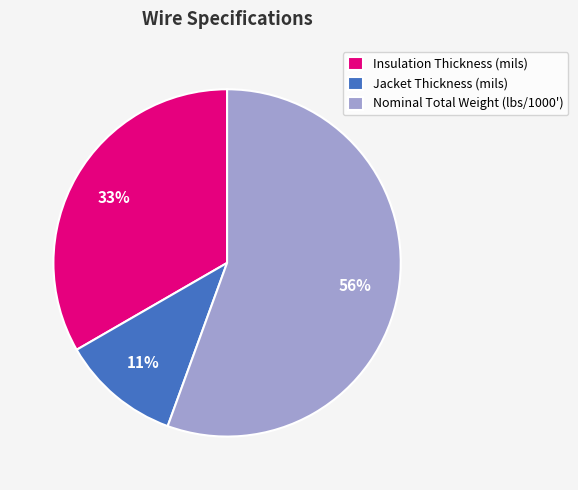

Is the sum of Insulation Thickness (mils) and Nominal Total Weight (lbs/1000') greater than half?

Yes